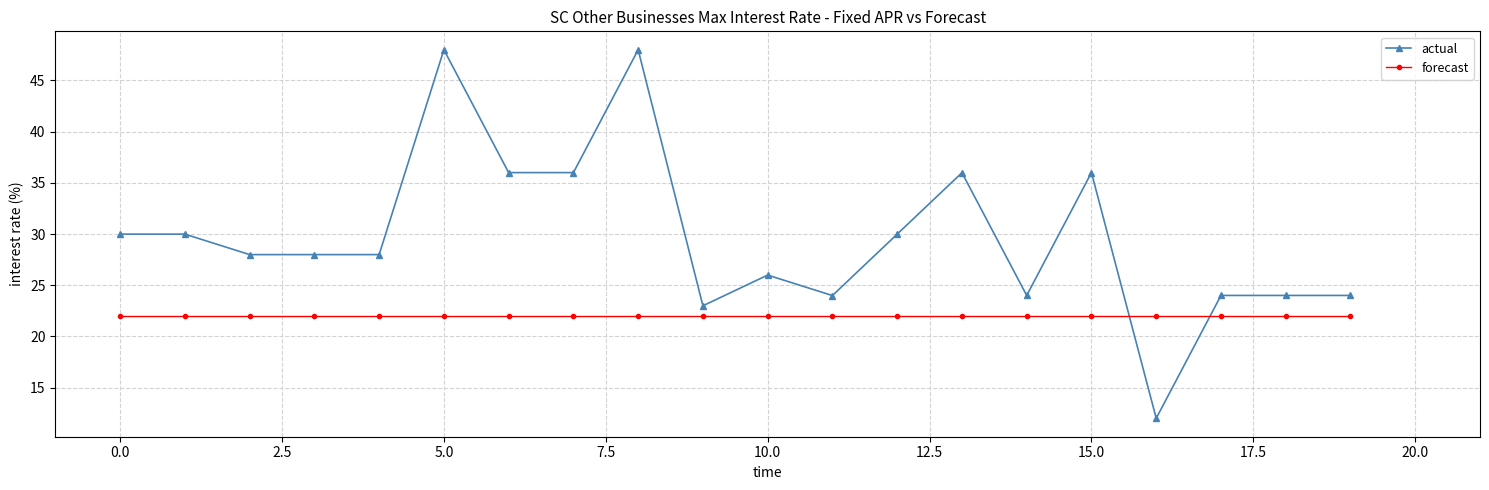

What is the maximum value shown in the chart?

48.0